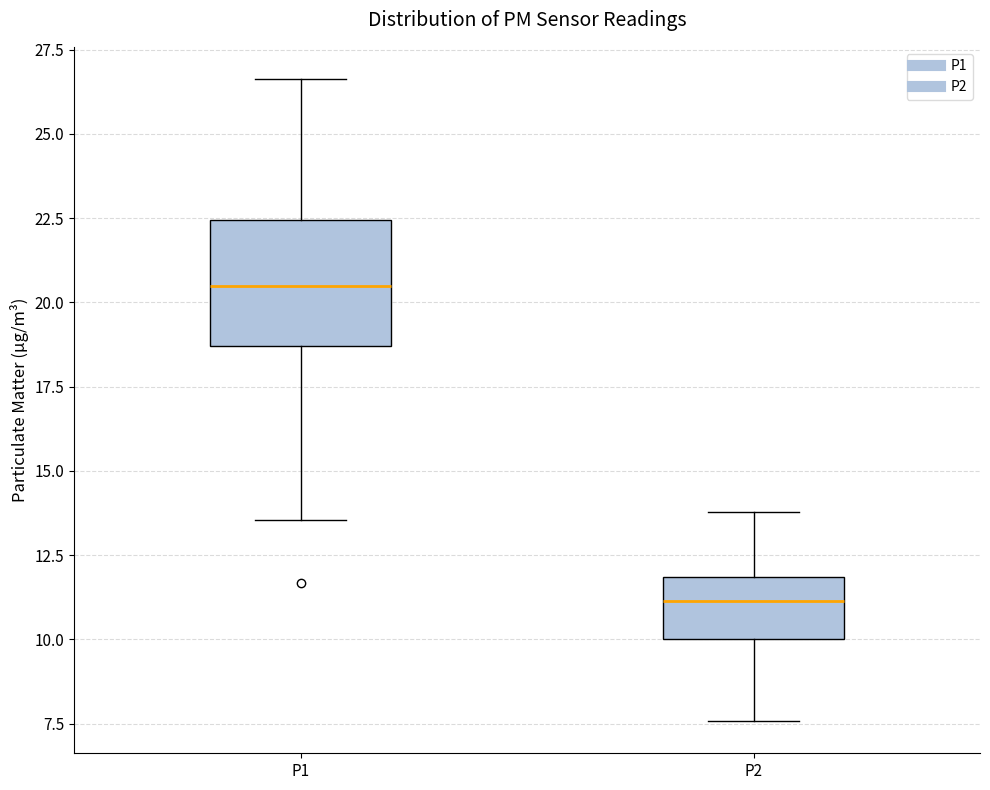

Reading left to right, read every box against the y-axis: the position of its median line, the range the box covers, and the ends of its whiskers. The values are not printed on the chart, so give them approximately, as read against the axis.

P1: median 20.5, box 18.5 to 22.5, whiskers 13.5 to 26.5
P2: median 11.0, box 10.0 to 12.0, whiskers 7.5 to 14.0